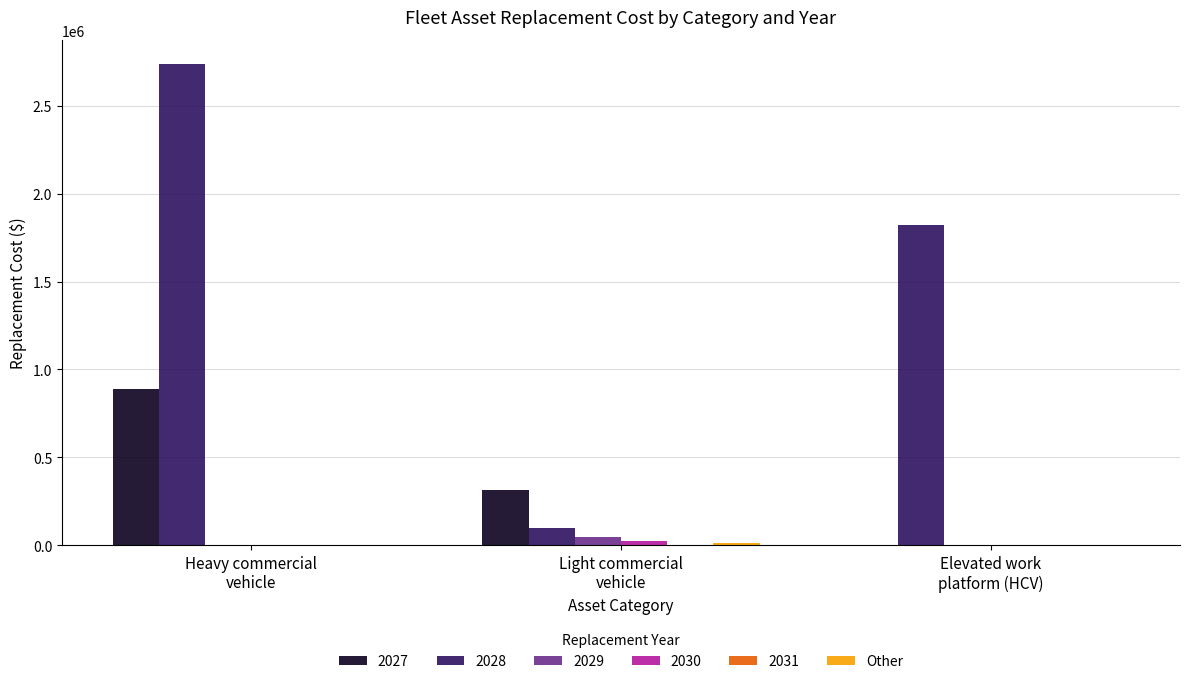

Which series has the largest total across all categories?

2028